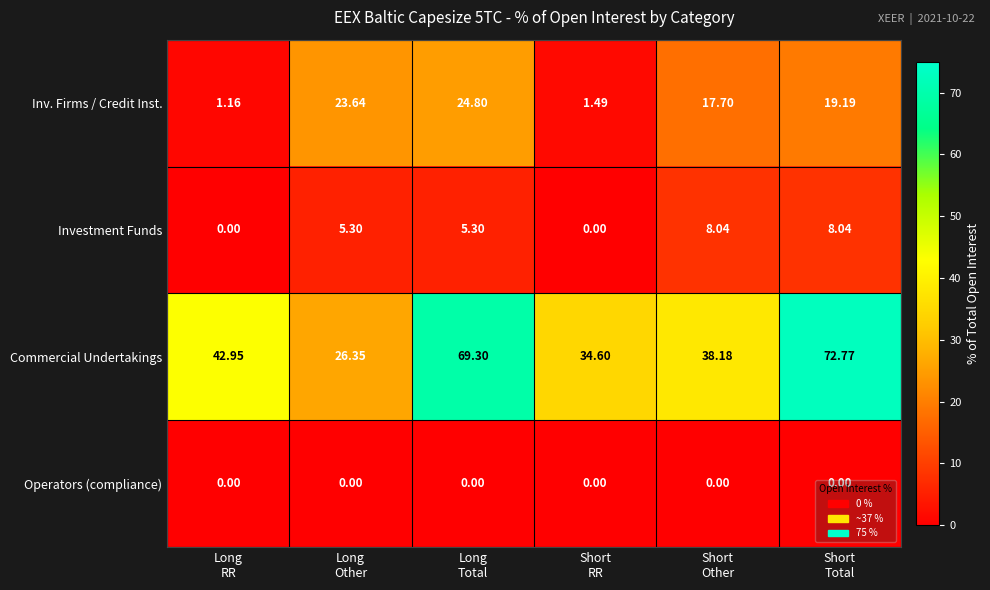

Which series has the widest spread of values?

Commercial Undertakings